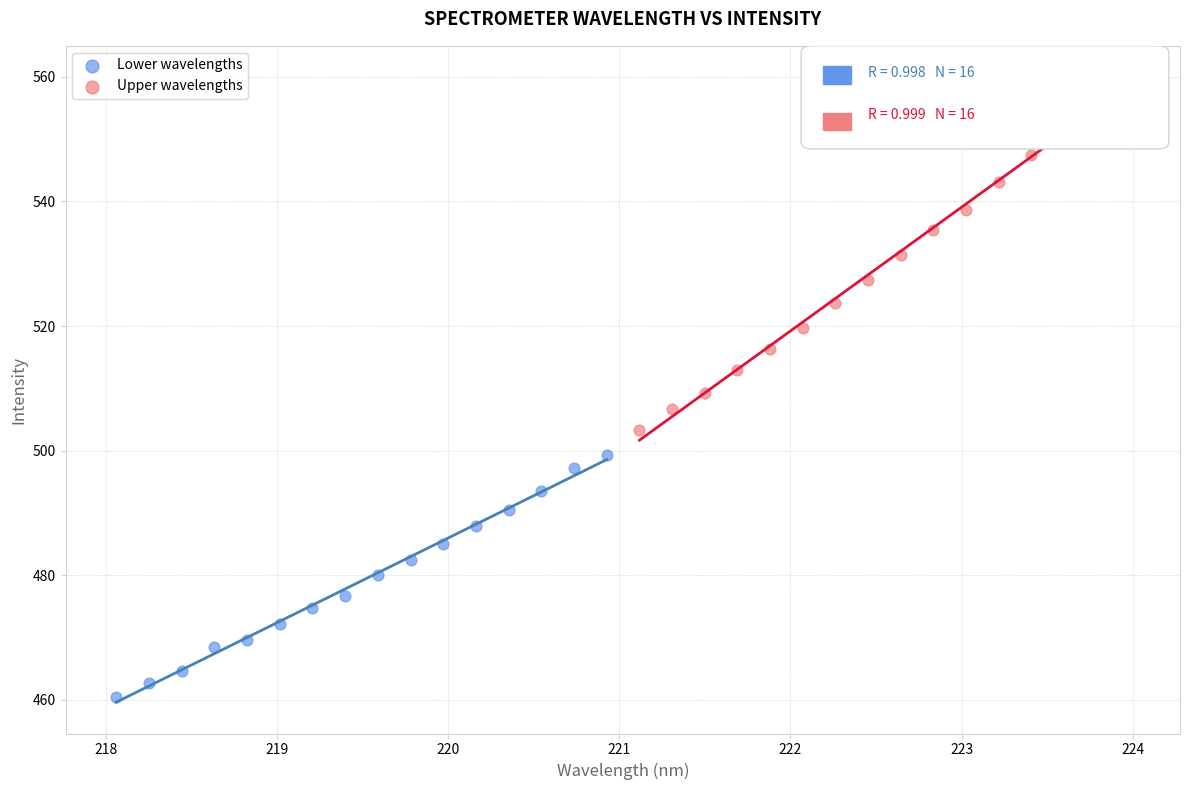

Which series reaches the maximum Y coordinate?

Upper wavelengths